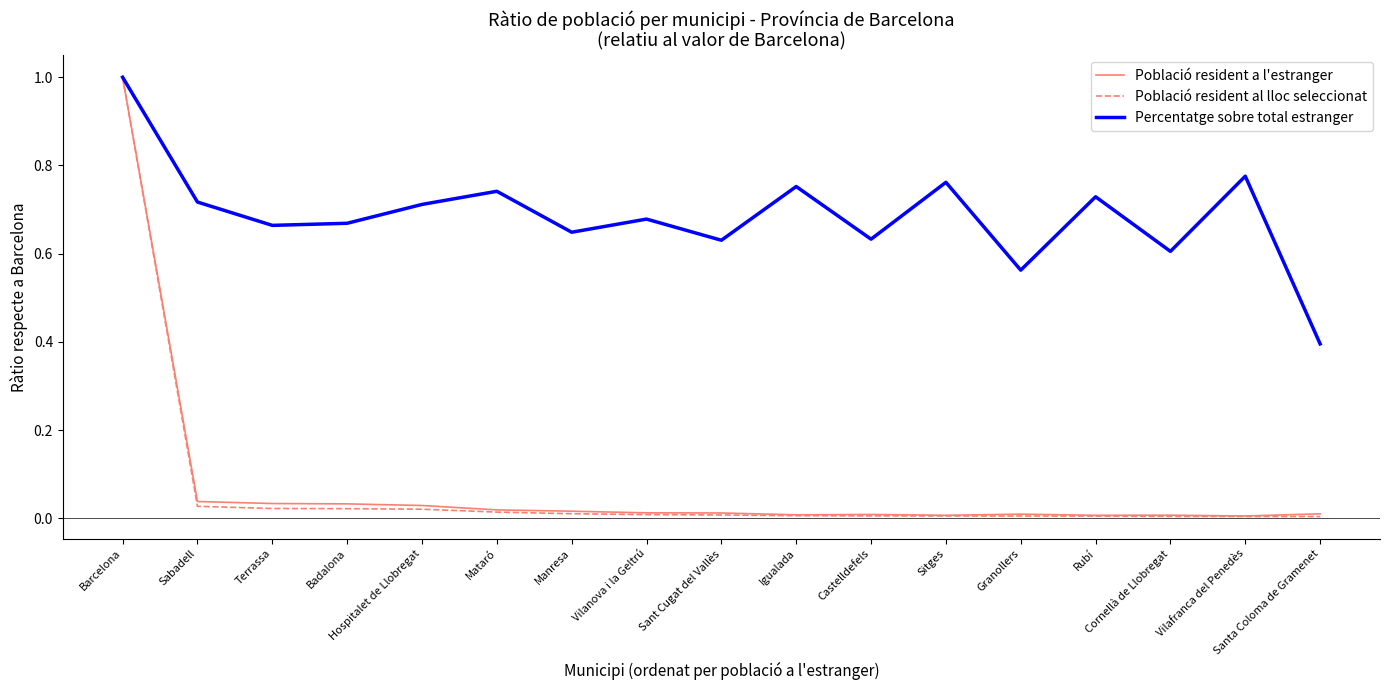

What is the minimum value for Percentatge sobre total estranger?

0.4